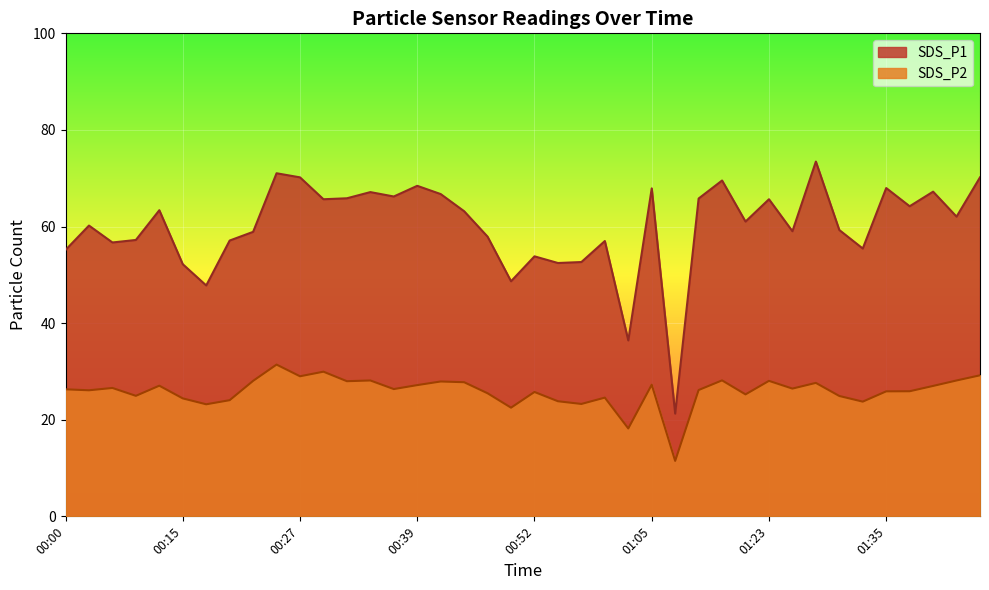

What is the label of the 40th point from the right?

00:00